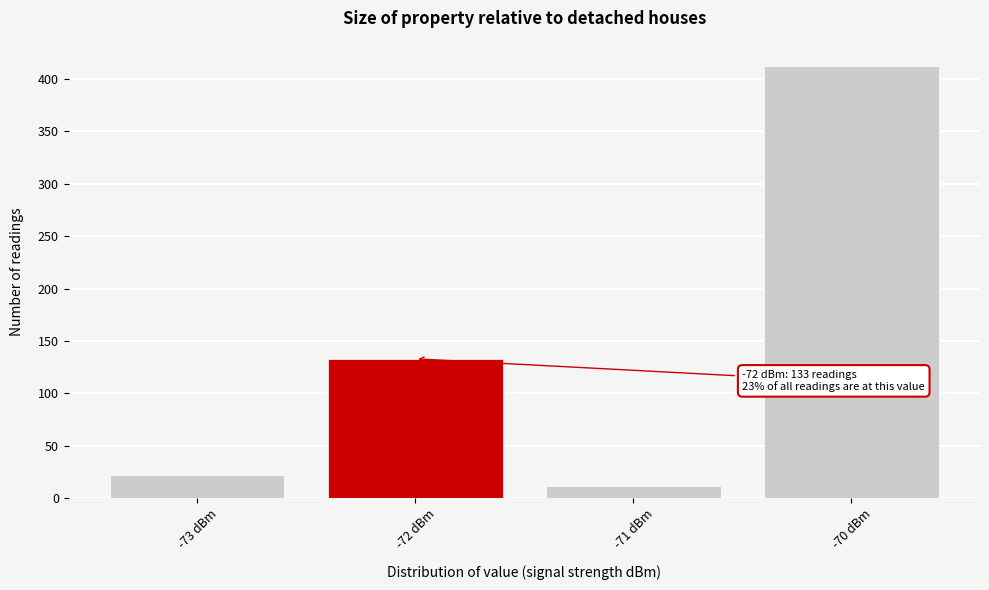

Reading left to right, transcribe all the data shown in this chart.

22	133	12	412